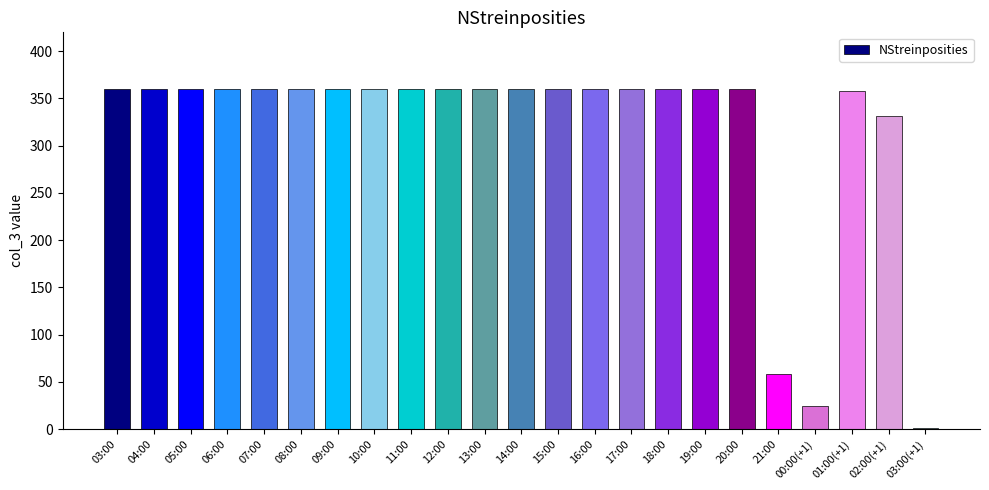

Between 21:00 and 12:00, which is larger?

12:00